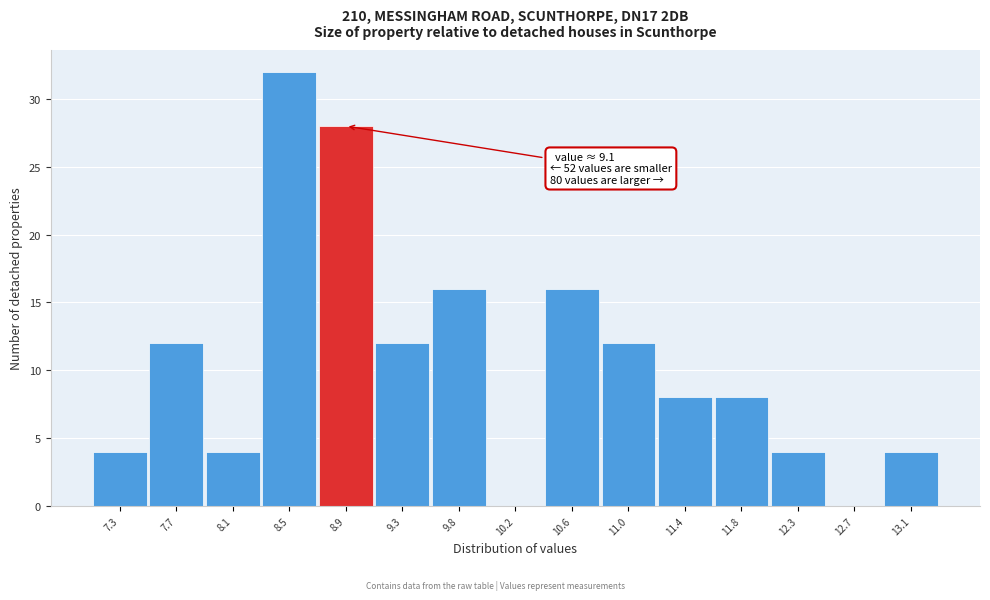

Reading left to right, what are all the values shown in this chart?

7.3=4	7.7=12	8.1=4	8.5=32	8.9=28	9.3=12	9.8=16	10.2=0	10.6=16	11.0=12	11.4=8	11.8=8	12.3=4	12.7=0	13.1=4